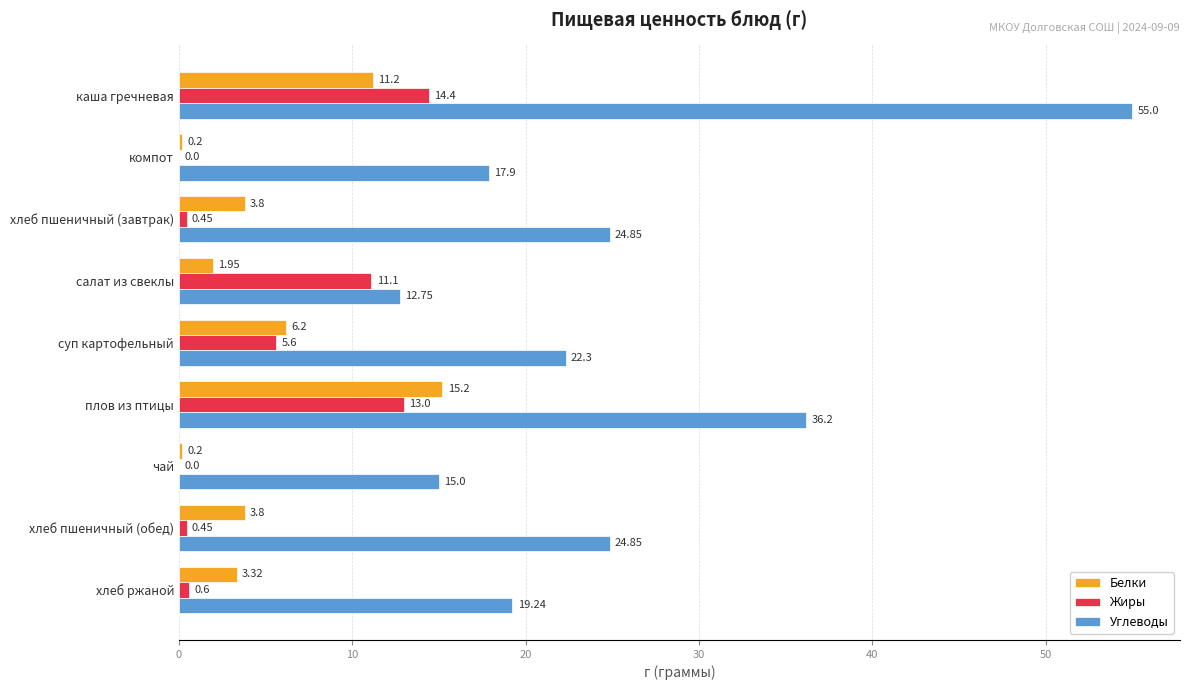

What is the highest value of the Жиры series?

14.4